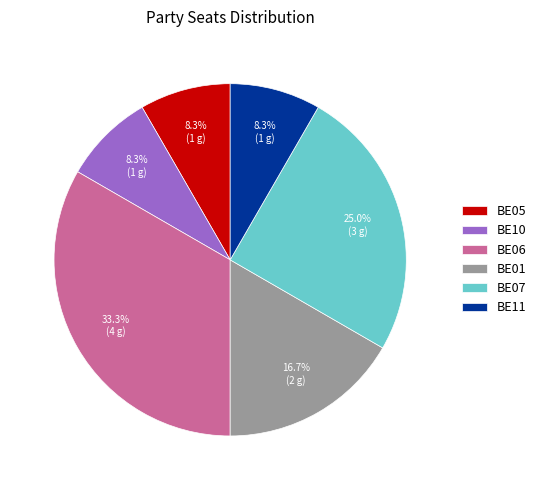

How many segments does this pie chart have?

6